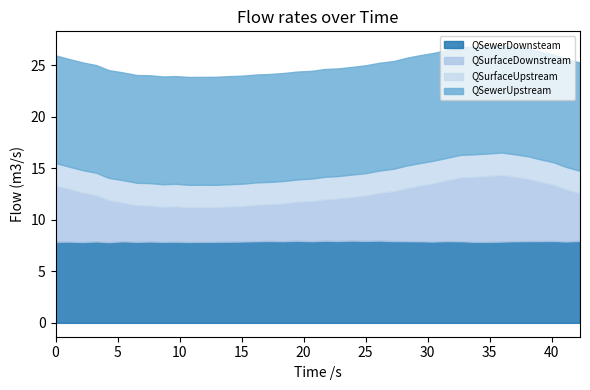

What is the sum of all QSewerUpstream values?

418.7